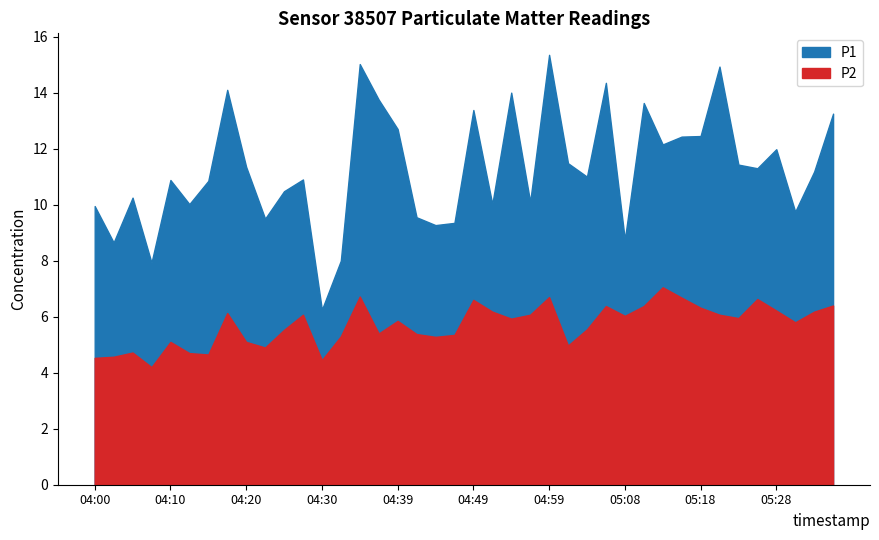

Reading left to right, extract all data points from this chart.

P1: 9.9	8.7	10.2	7.9	10.9	10.0	10.8	14.1	11.3	9.5	10.5	10.9	6.2	8.0	15.0	13.8	12.7	9.6	9.3	9.3	13.4	10.0	14.0	10.1	15.3	11.5	11.0	14.3	8.8	13.6	12.2	12.4	12.4	14.9	11.4	11.3	12.0	9.8	11.2	13.2
P2: 4.5	4.6	4.7	4.2	5.1	4.7	4.7	6.1	5.1	4.9	5.5	6.1	4.5	5.3	6.7	5.4	5.8	5.4	5.3	5.3	6.6	6.2	5.9	6.1	6.7	5.0	5.5	6.4	6.0	6.4	7.0	6.7	6.3	6.1	6.0	6.6	6.2	5.8	6.2	6.4